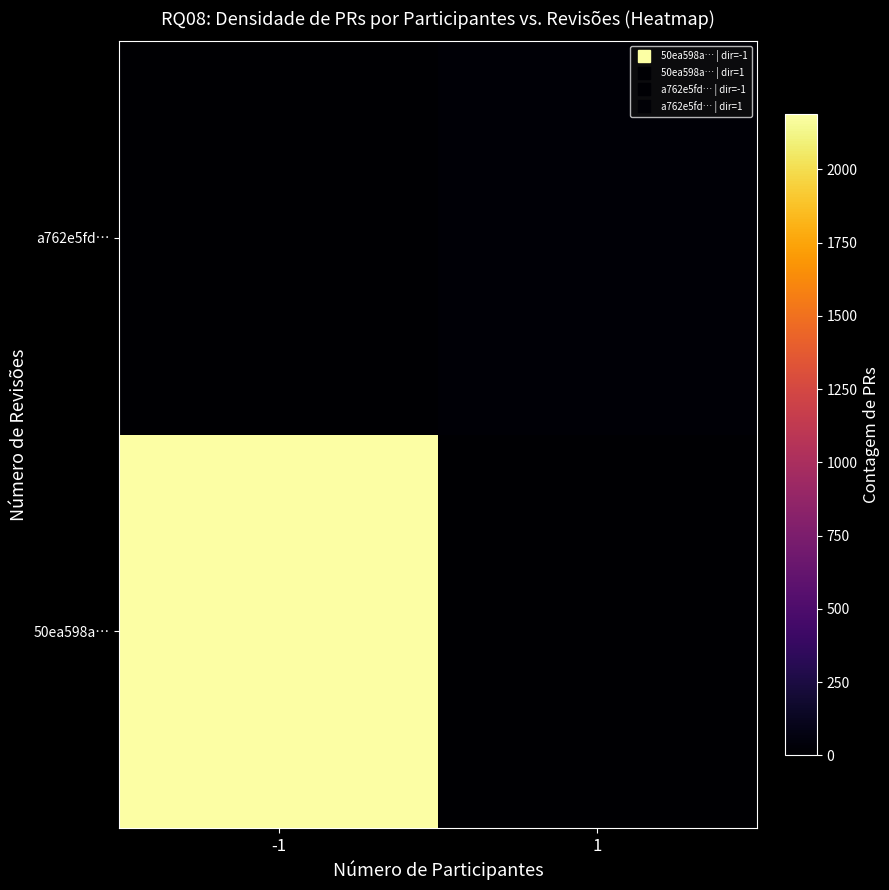

At -1, list the series in order from smallest to largest.

a762e5fd…, 50ea598a…